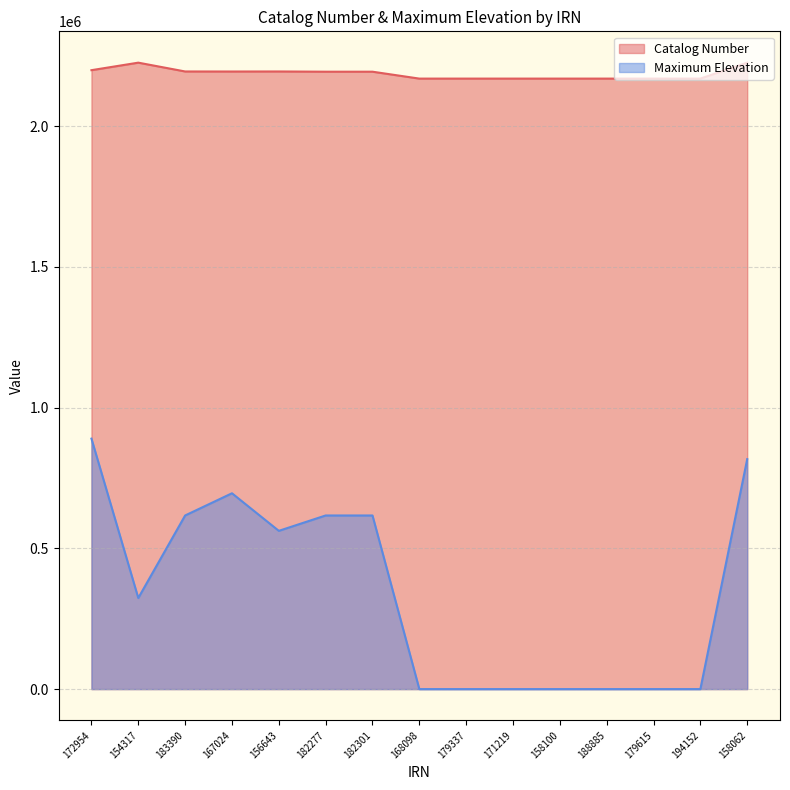

At which category does the chart reach its peak across all series?

154317